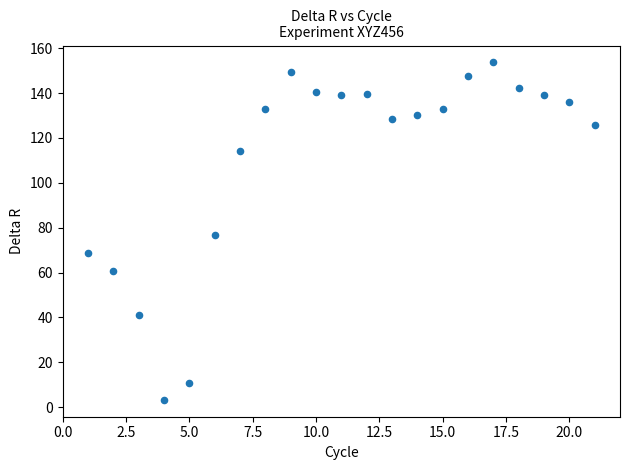

What is the range of X values (max minus min)?

20.0